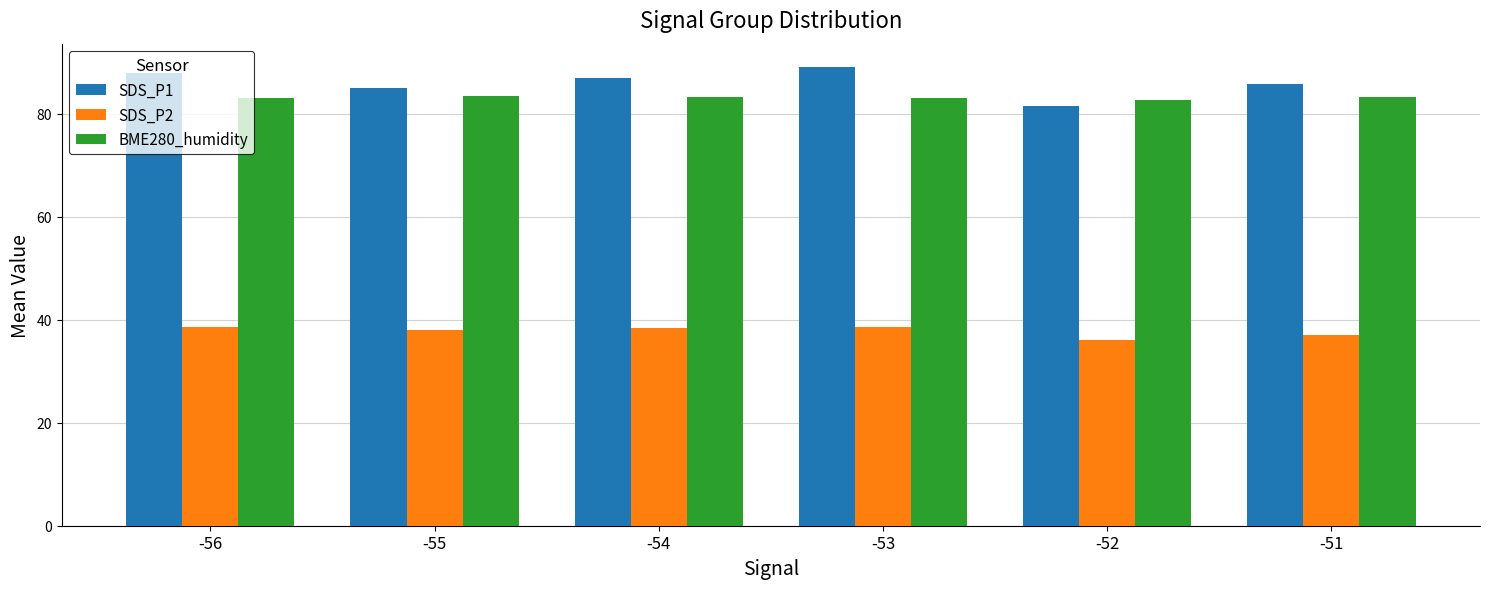

Is the value of SDS_P1 at -53 greater than the value of BME280_humidity at -56?

Yes